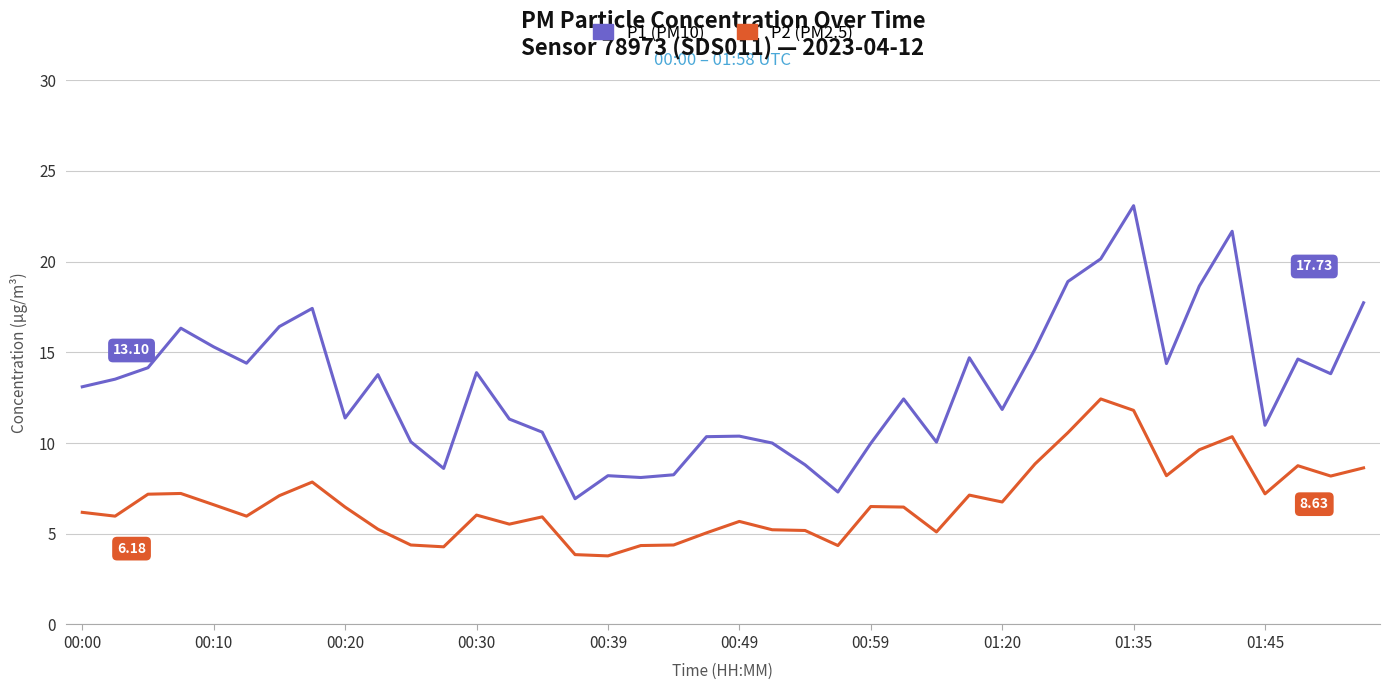

Does the chart display data point markers on the line(s)?

No